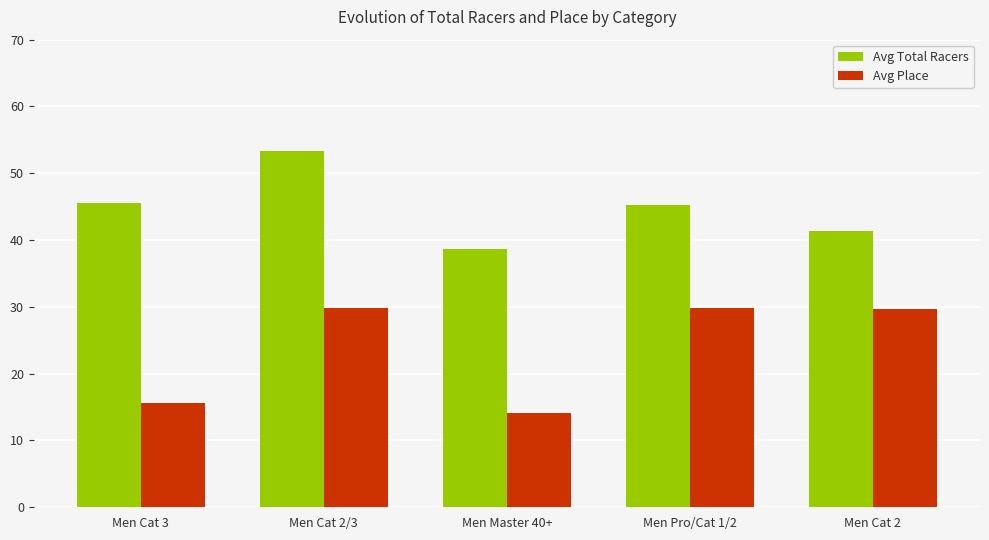

Is the value of Avg Place at Men Cat 2/3 greater than the value of Avg Total Racers at Men Cat 3?

No